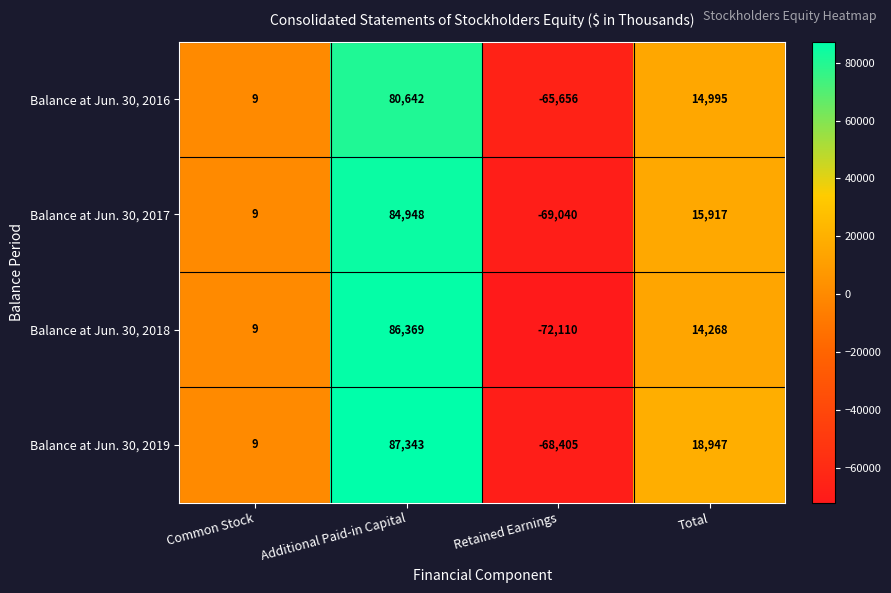

The Balance at Jun. 30, 2018 series shows 2 at Common Stock. True or false?

False